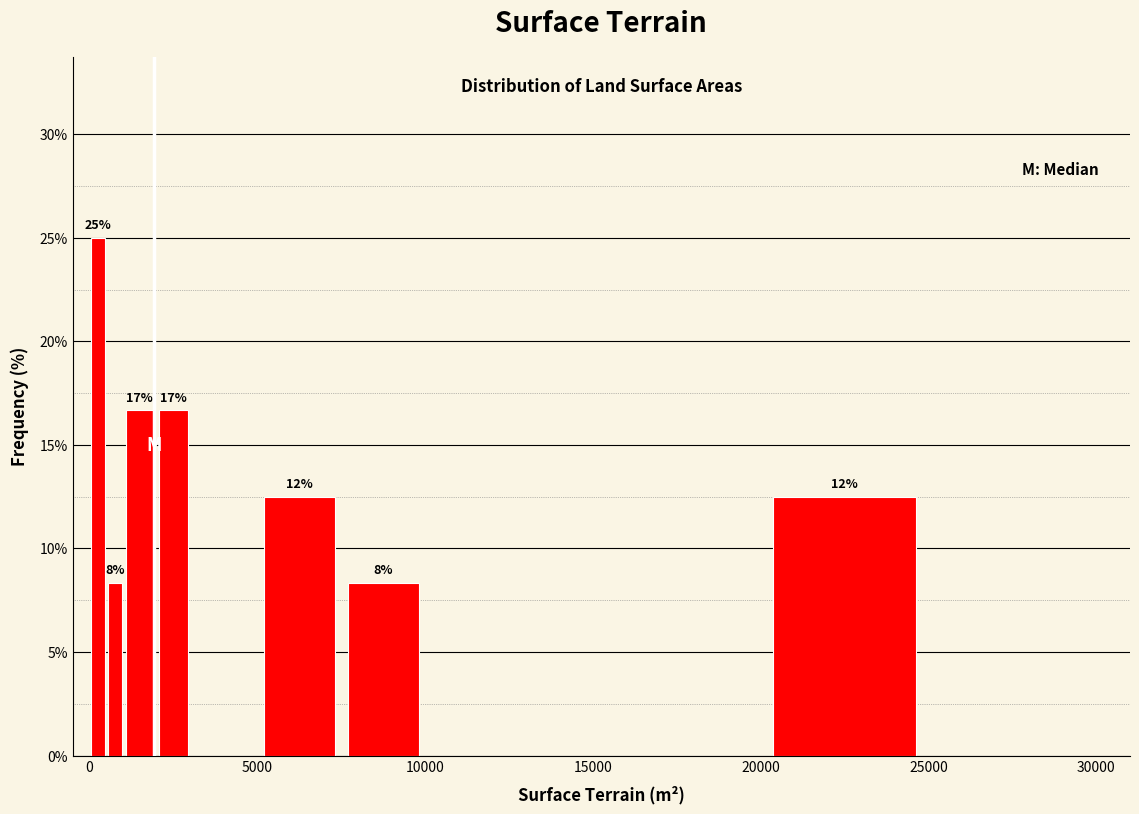

Around what value on the x-axis is the tallest bar? Give the approximate position of its centre, as read against the axis.

500